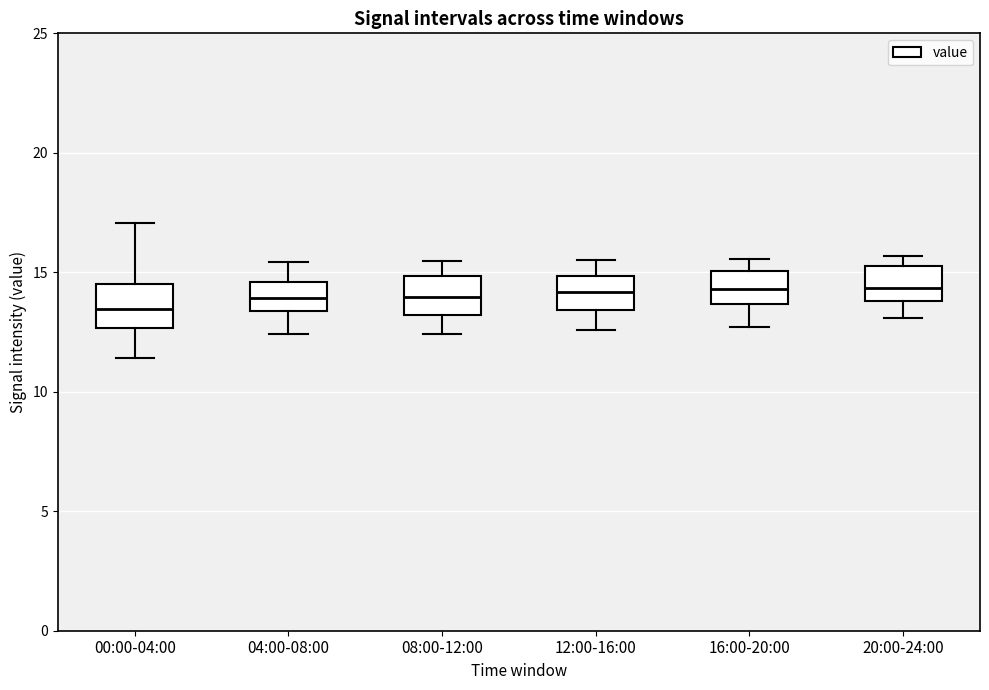

Reading left to right, read every box against the y-axis: the position of its median line, the range the box covers, and the ends of its whiskers. The values are not printed on the chart, so give them approximately, as read against the axis.

00:00-04:00: median 13.5, box 12.5 to 14.5, whiskers 11.5 to 17.0
04:00-08:00: median 14.0, box 13.5 to 14.5, whiskers 12.5 to 15.5
08:00-12:00: median 14.0, box 13.0 to 15.0, whiskers 12.5 to 15.5
12:00-16:00: median 14.0, box 13.5 to 15.0, whiskers 12.5 to 15.5
16:00-20:00: median 14.5, box 13.5 to 15.0, whiskers 12.5 to 15.5
20:00-24:00: median 14.5, box 14.0 to 15.0, whiskers 13.0 to 15.5